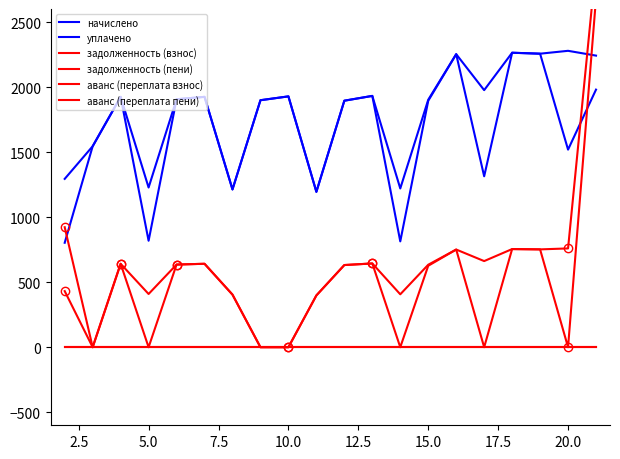

The value of задолженность (взнос) at 20.0 is 1512.7. True or false?

False